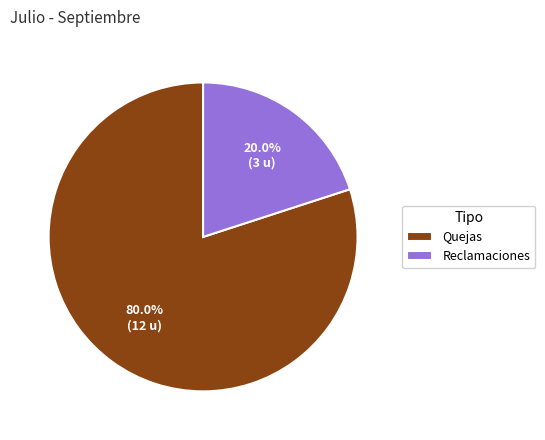

To the nearest percent, what percentage of the pie is Reclamaciones?

20%